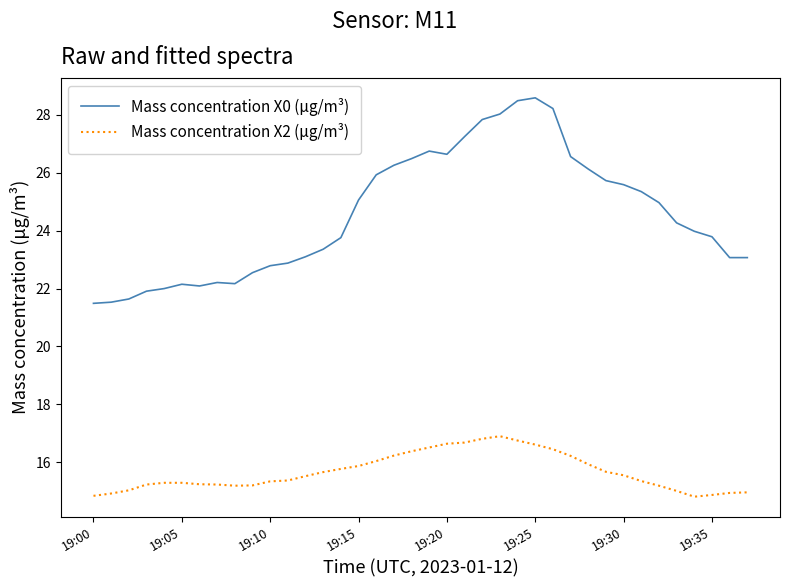

Which series has the widest spread of values?

Mass concentration X0 (μg/m³)